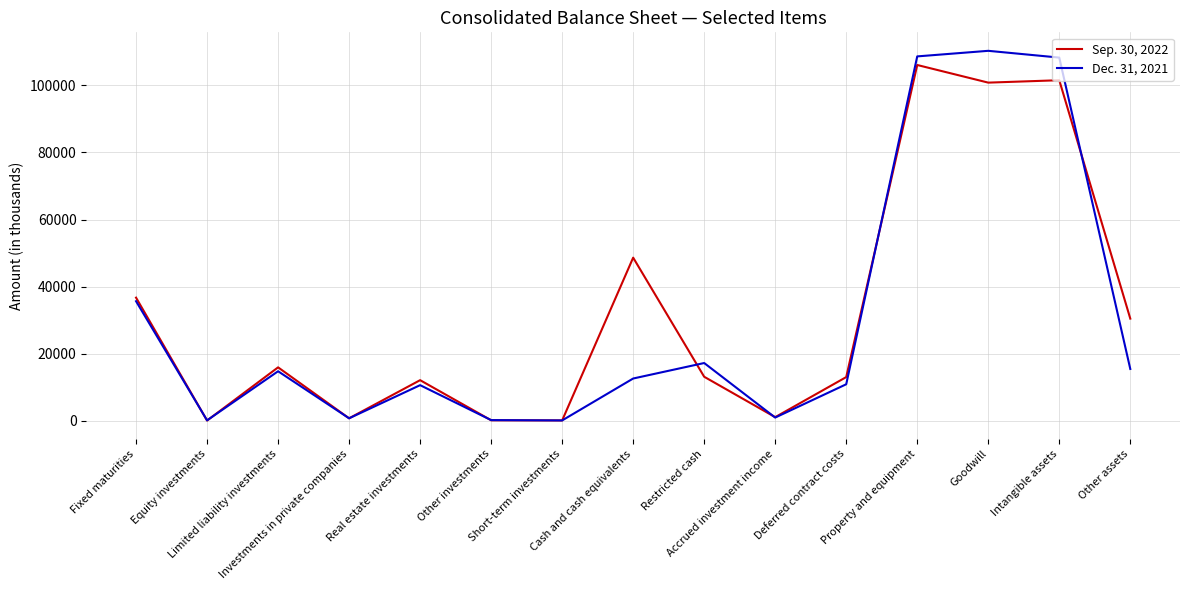

What is the difference between the maximum and minimum values in the Dec. 31, 2021 series?

110090